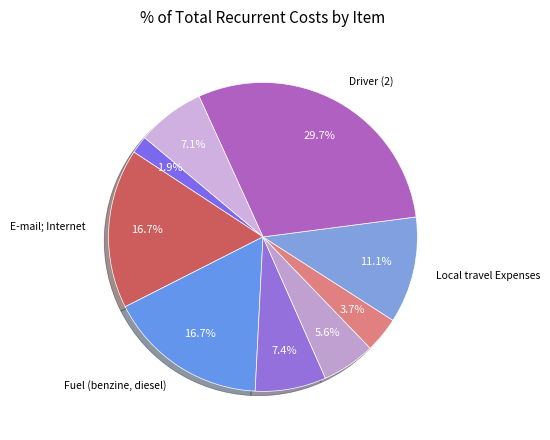

To the nearest percent, what is the difference between the largest and smallest slice percentages?

28%